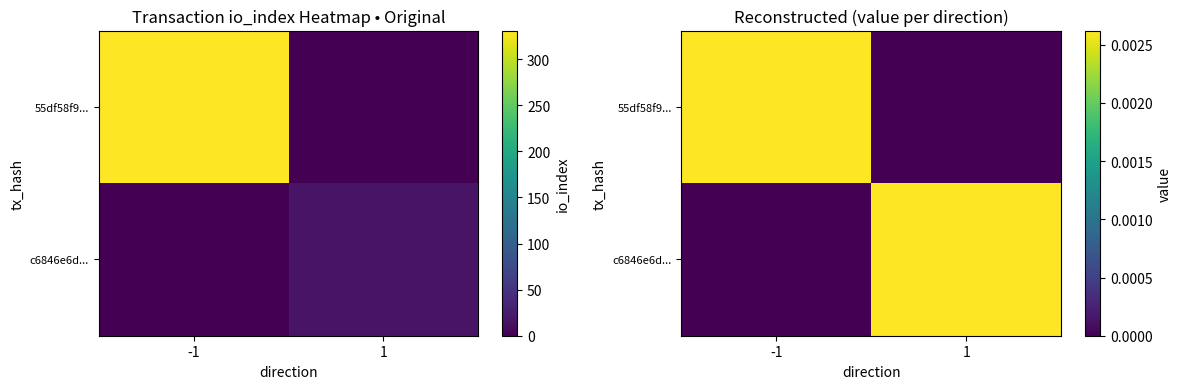

Which has a higher value, -1 or 1?

-1